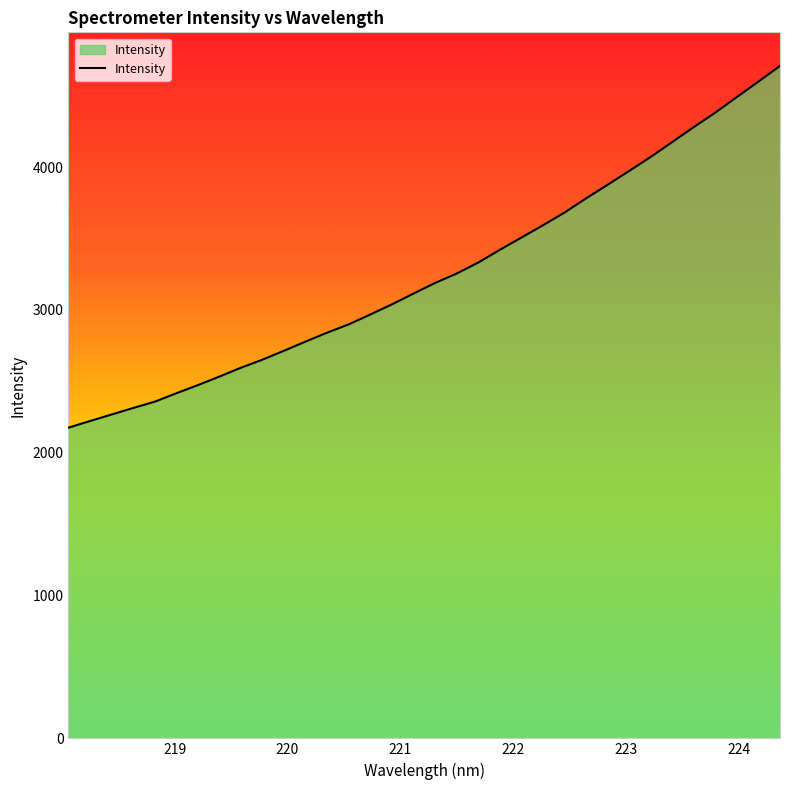

What is the minimum value shown in the chart?

2175.3